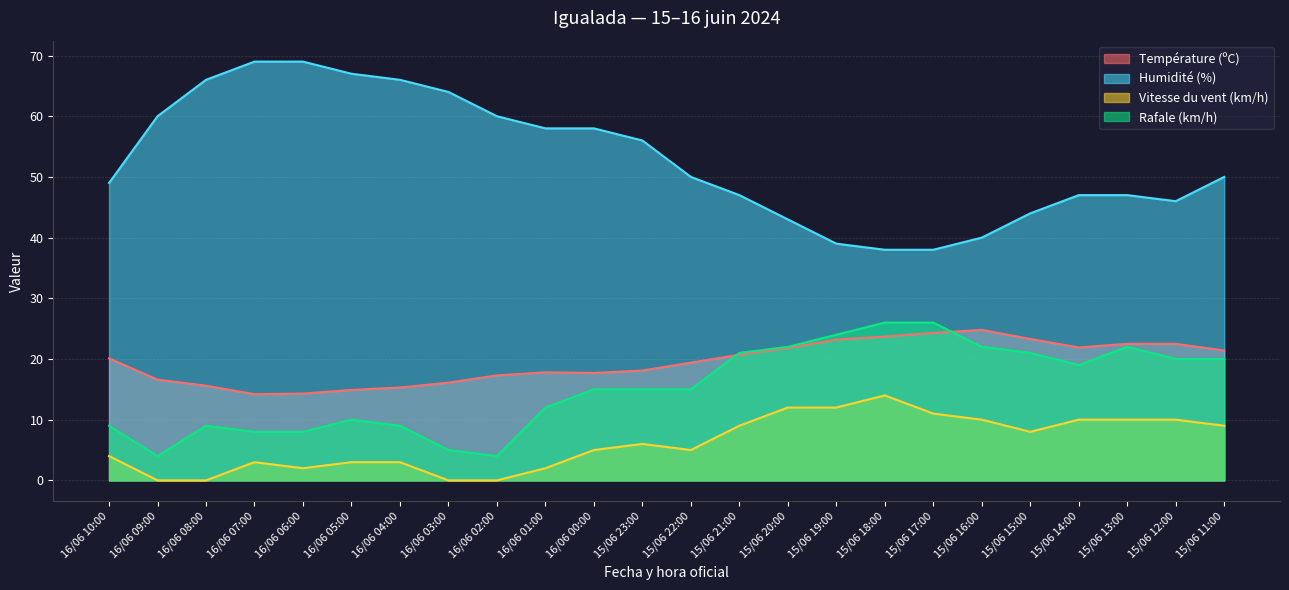

Reading right to left, extract all data points from this chart.

Température (ºC): 21.4	22.5	22.5	21.9	23.3	24.8	24.3	23.7	23.2	21.8	20.7	19.4	18.1	17.7	17.8	17.3	16.1	15.3	14.9	14.3	14.2	15.6	16.6	20.1
Humidité (%): 50.0	46.0	47.0	47.0	44.0	40.0	38.0	38.0	39.0	43.0	47.0	50.0	56.0	58.0	58.0	60.0	64.0	66.0	67.0	69.0	69.0	66.0	60.0	49.0
Vitesse du vent (km/h): 9.0	10.0	10.0	10.0	8.0	10.0	11.0	14.0	12.0	12.0	9.0	5.0	6.0	5.0	2.0	0.0	0.0	3.0	3.0	2.0	3.0	0.0	0.0	4.0
Rafale (km/h): 20.0	20.0	22.0	19.0	21.0	22.0	26.0	26.0	24.0	22.0	21.0	15.0	15.0	15.0	12.0	4.0	5.0	9.0	10.0	8.0	8.0	9.0	4.0	9.0